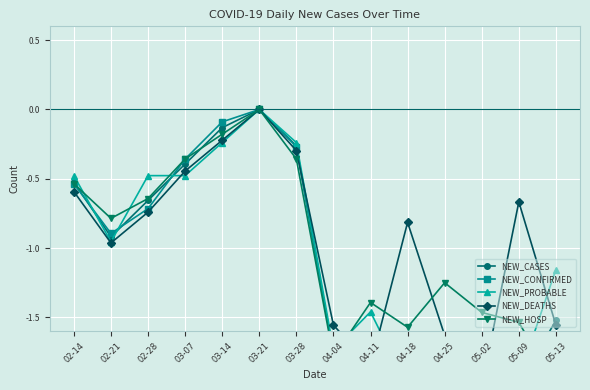

Which series changed the most between 04-04 and 04-11?

NEW_HOSP